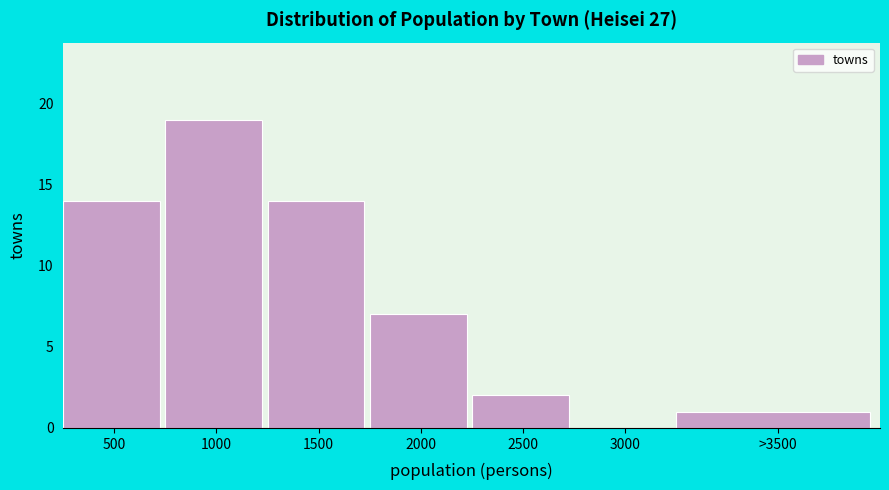

Reading left to right, what are all the values shown in this chart?

500=14	1000=19	1500=14	2000=7	2500=2	3000=0	>3500=1